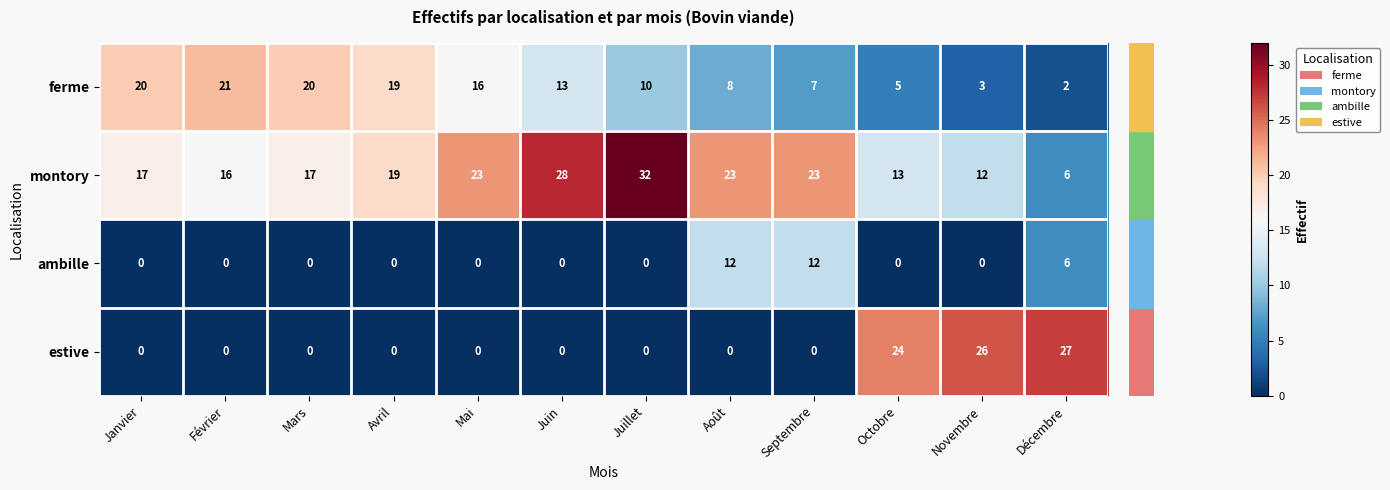

Which series changed the most between Mai and Août?

ambille